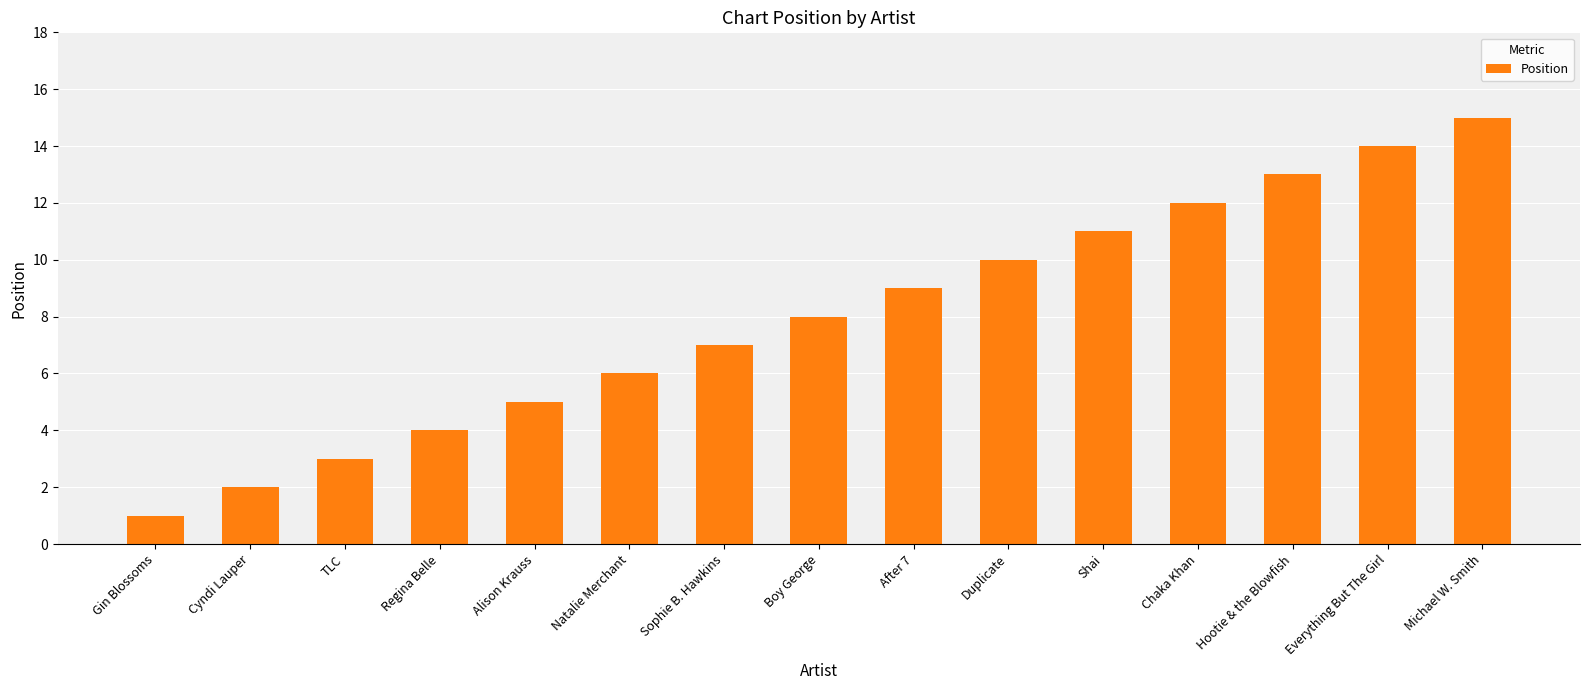

Which has a higher value, After 7 or Cyndi Lauper?

After 7